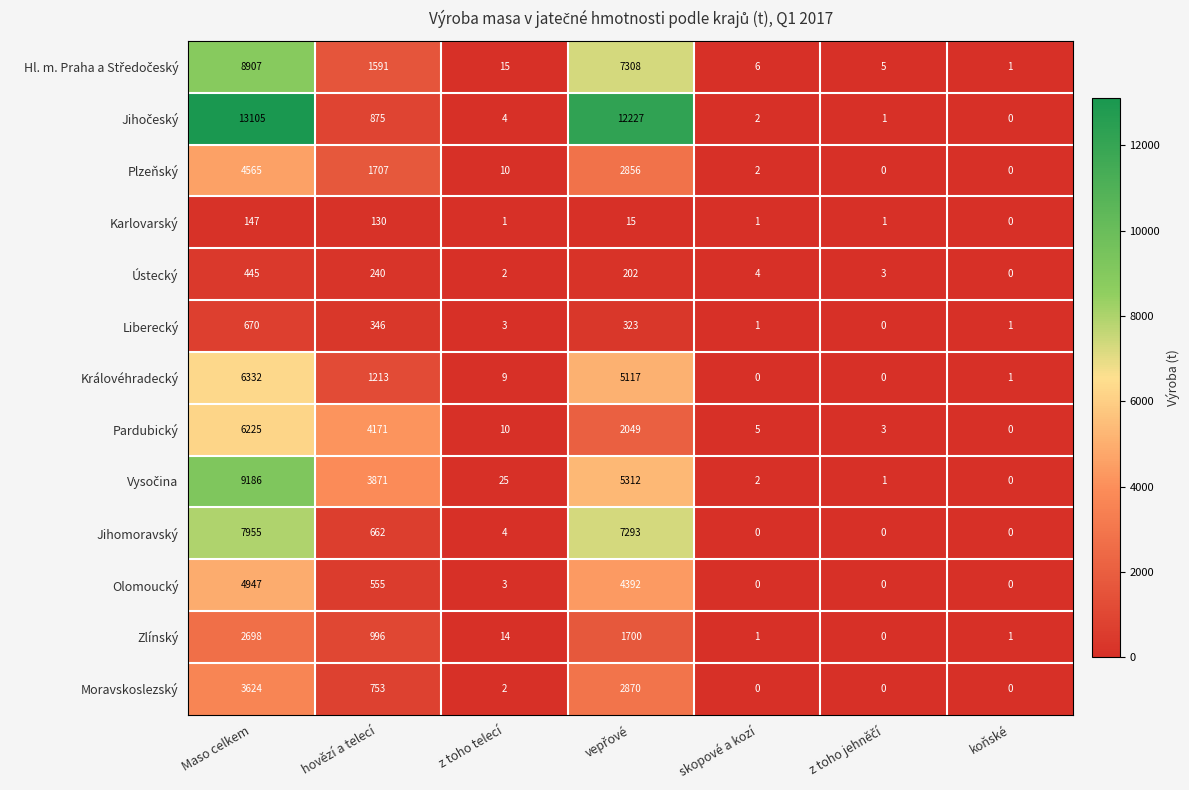

What is the sum of all Karlovarský values?

295